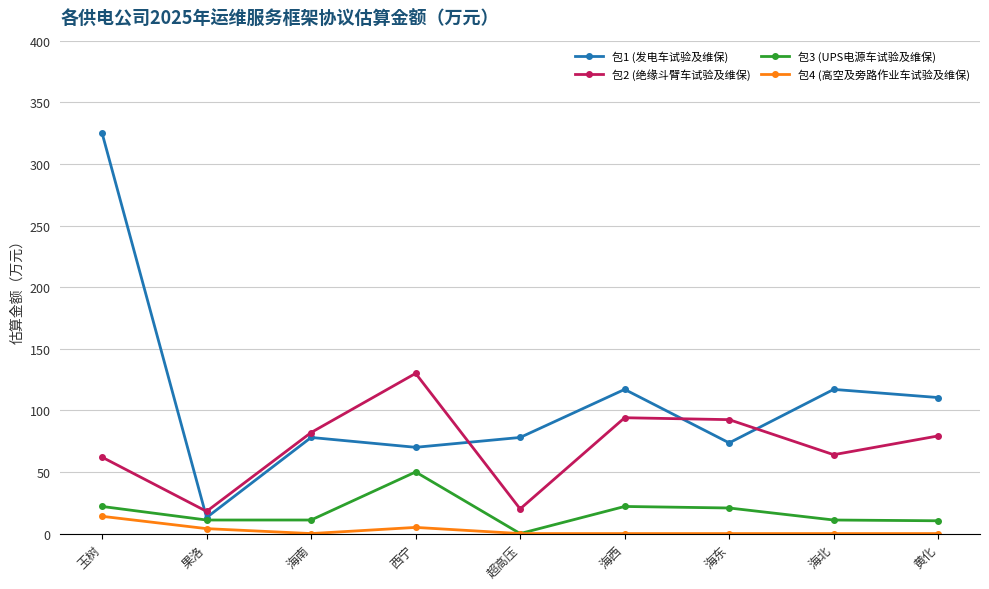

What is the value of the 包4 (高空及旁路作业车试验及维保) point at the 2nd from the left?

4.0